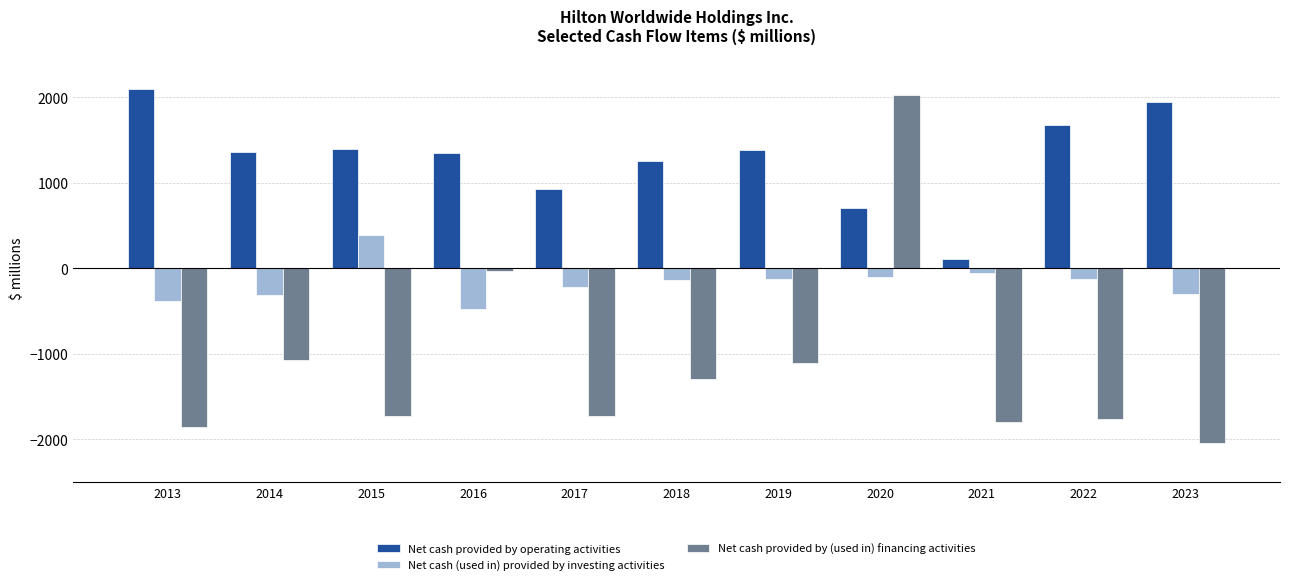

Which series has the largest range (max minus min)?

Net cash provided by (used in) financing activities